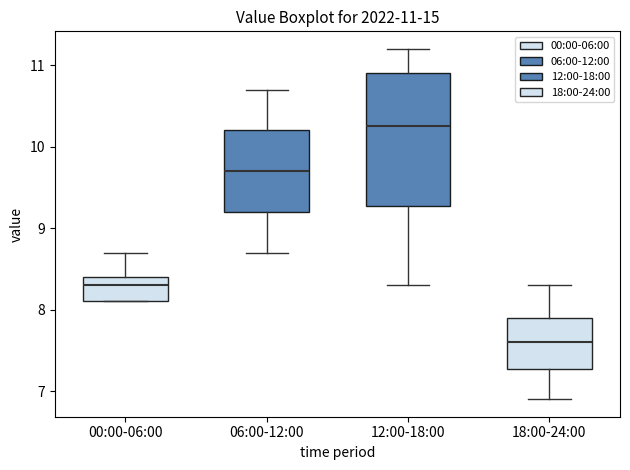

Which box is the tallest, from its lower edge to its upper edge?

12:00-18:00